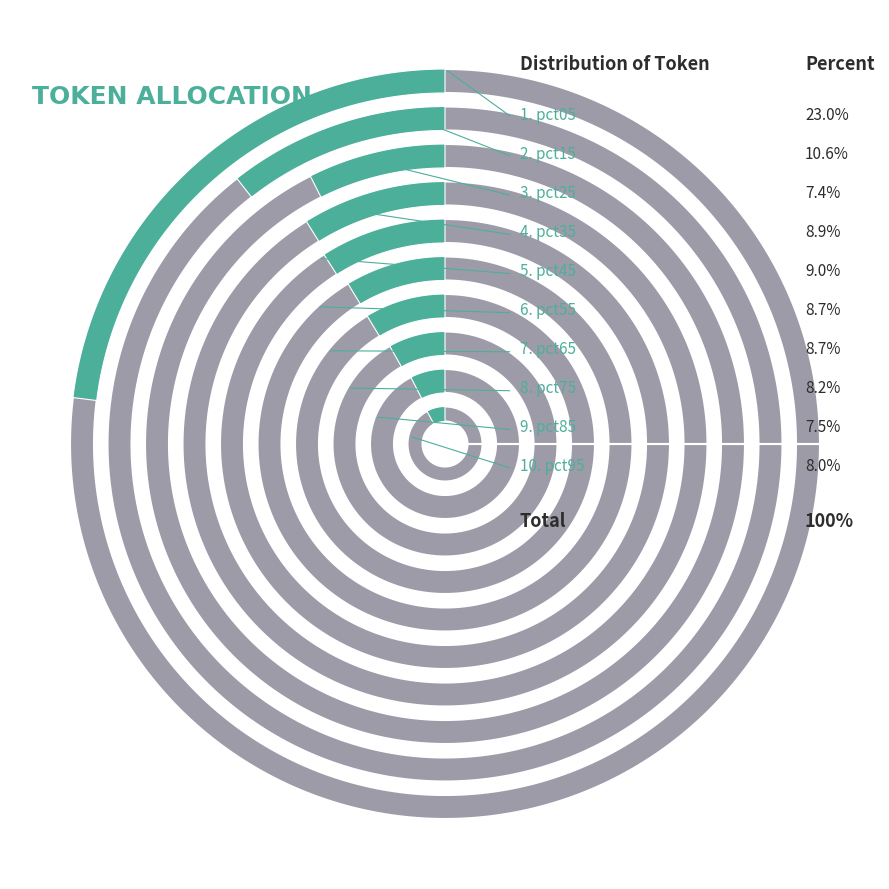

To the nearest percent, what percentage of the pie is pct45?

9%